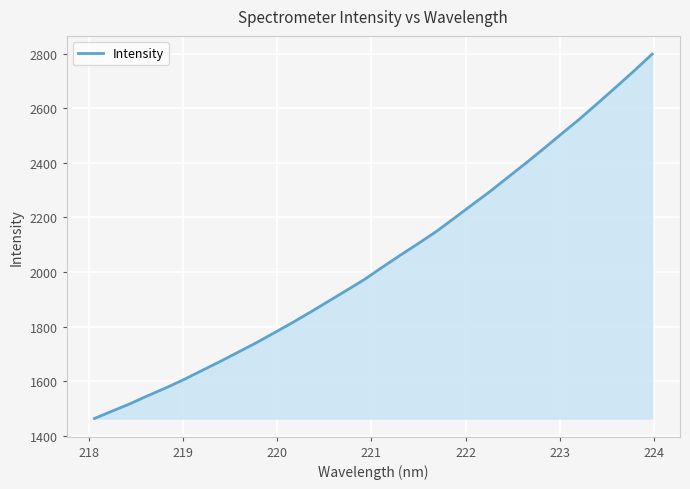

What is the difference between the maximum and minimum values?

1336.6